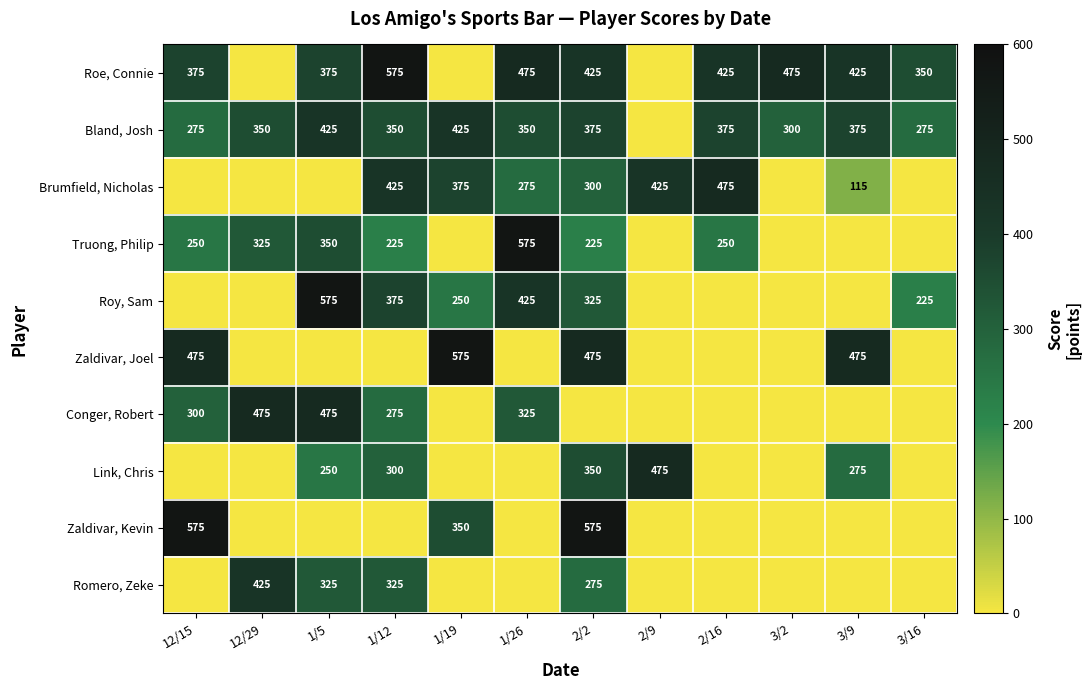

What is the total value across all series at 2/2?

3325